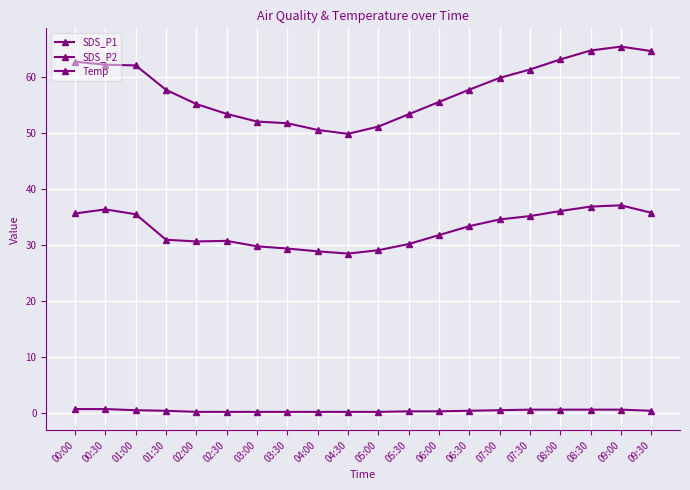

Does the chart have visible grid lines?

Yes